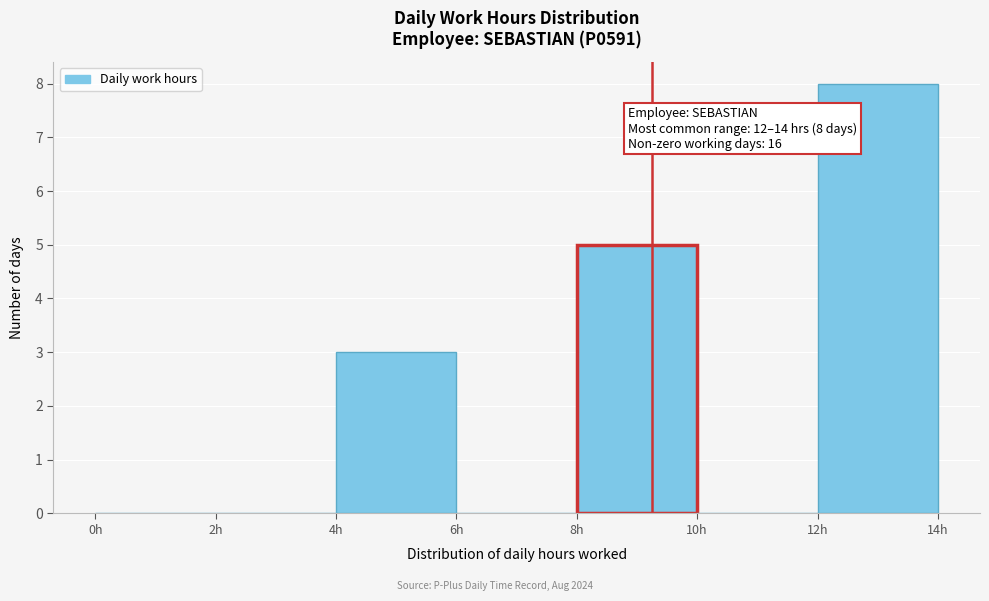

Which range on the x-axis has the tallest bar?

12 to 14